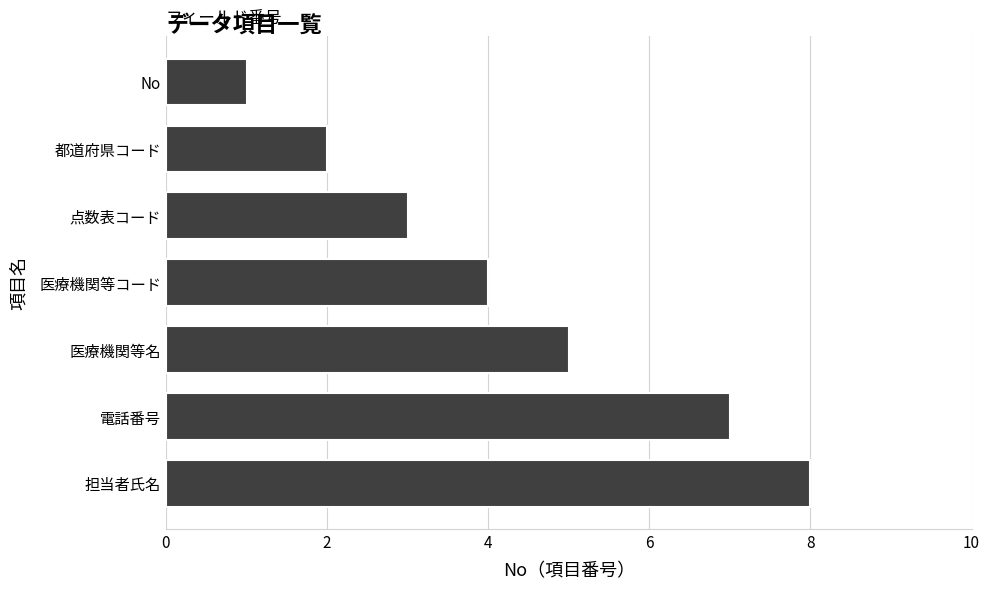

What is the label of the 1st bar from the bottom?

担当者氏名